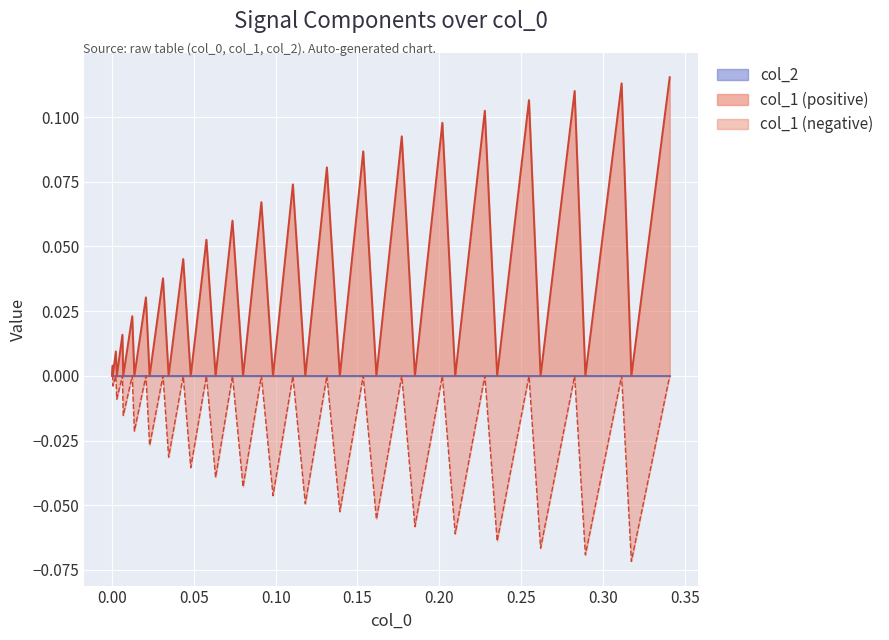

The col_2 series shows 0.0 at 16. True or false?

True